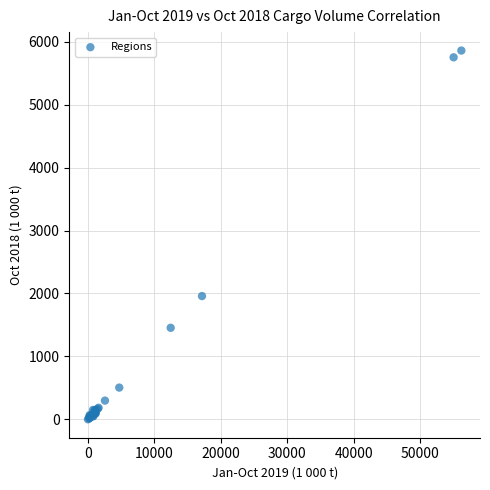

What Y value in the scatter plot is closest to 2931?

1958.7